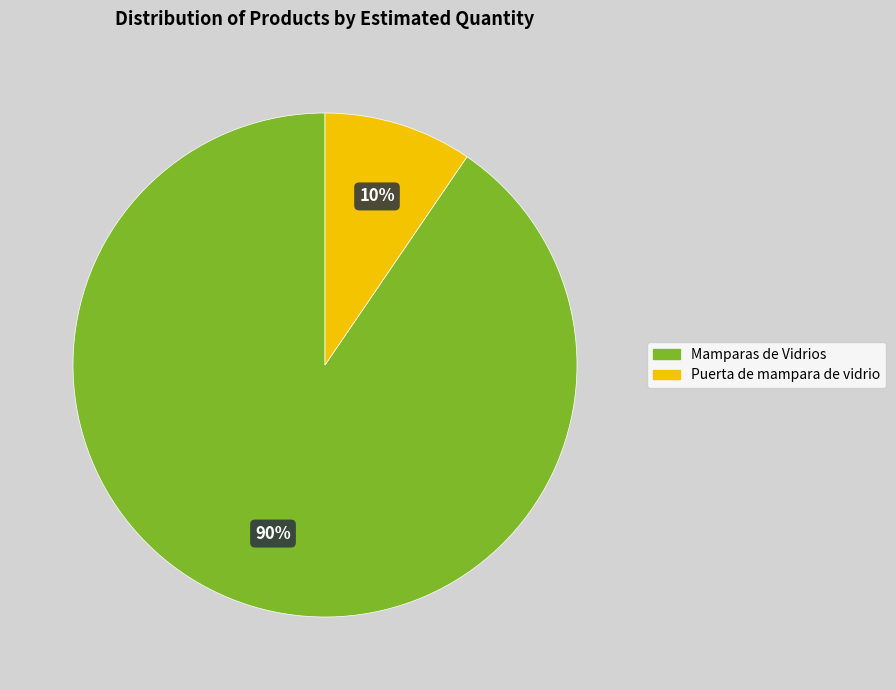

Count the number of slices in the pie.

2